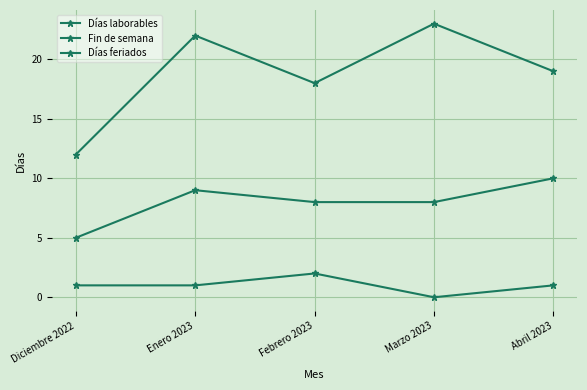

How many series are shown in this chart?

3